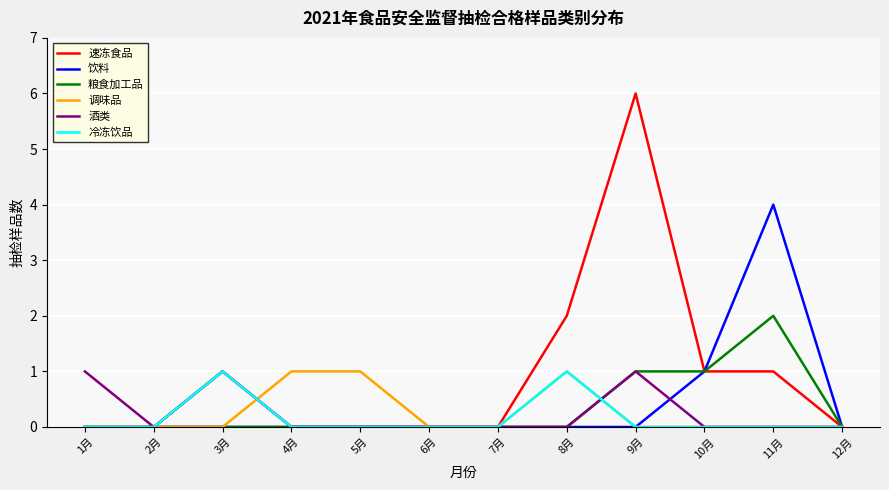

Reading left to right, transcribe all the data shown in this chart.

速冻食品: 0	0	1	0	0	0	0	2	6	1	1	0
饮料: 0	0	0	0	0	0	0	0	0	1	4	0
粮食加工品: 0	0	0	0	0	0	0	0	1	1	2	0
调味品: 0	0	0	1	1	0	0	1	0	0	0	0
酒类: 1	0	1	0	0	0	0	0	1	0	0	0
冷冻饮品: 0	0	1	0	0	0	0	1	0	0	0	0